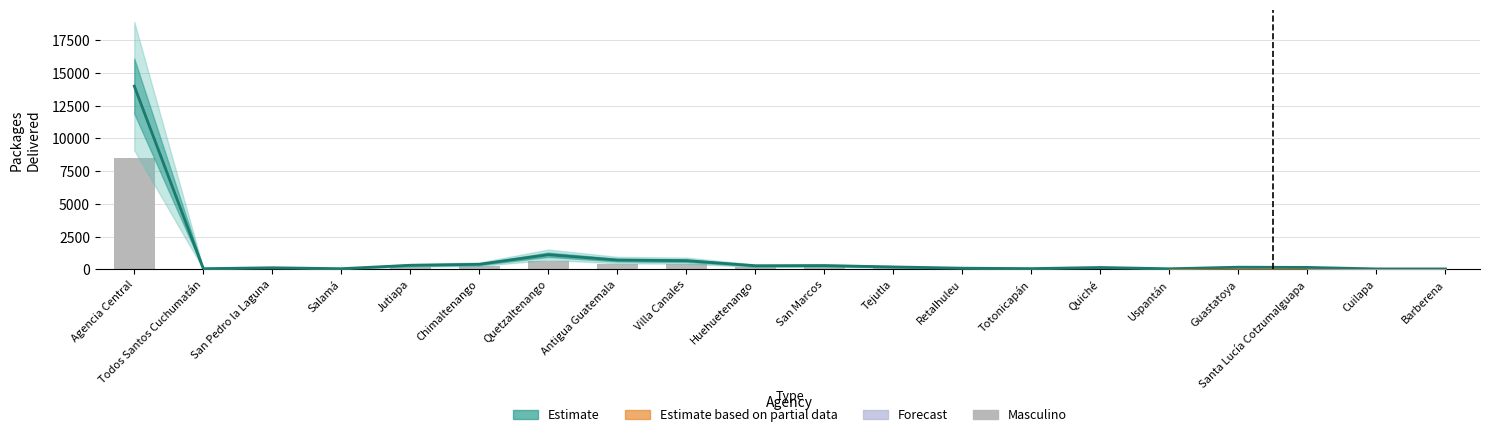

Which has a higher value, Salamá or San Pedro la Laguna?

San Pedro la Laguna